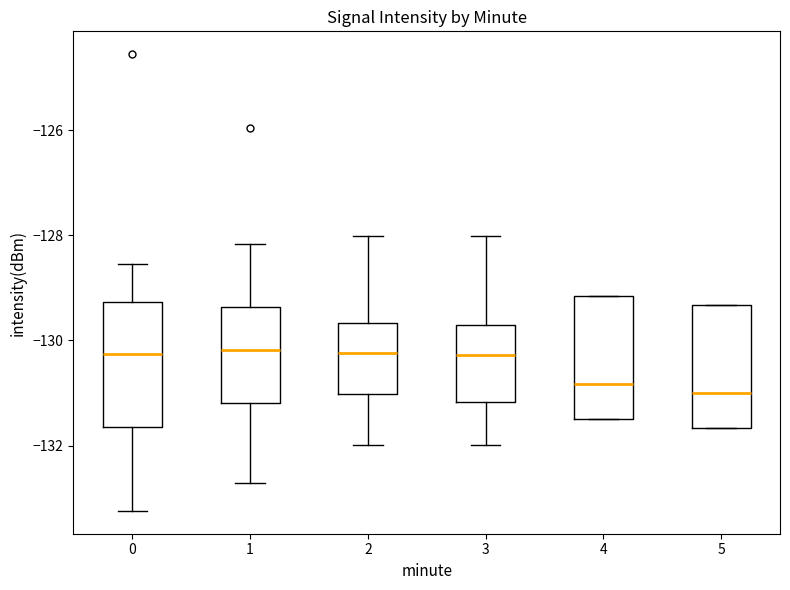

Reading left to right, transcribe this box plot: for each box, give where its median line is, the range the box spans, and where its two whiskers end, as read against the y-axis. The values are not printed on the chart, so give them approximately, as read against the axis.

0: median -130.2, box -131.6 to -129.2, whiskers -133.2 to -128.6
1: median -130.2, box -131.2 to -129.4, whiskers -132.8 to -128.2
2: median -130.2, box -131.0 to -129.6, whiskers -132.0 to -128.0
3: median -130.2, box -131.2 to -129.8, whiskers -132.0 to -128.0
4: median -130.8, box -131.4 to -129.2, whiskers -131.4 to -129.2
5: median -131.0, box -131.6 to -129.4, whiskers -131.6 to -129.4